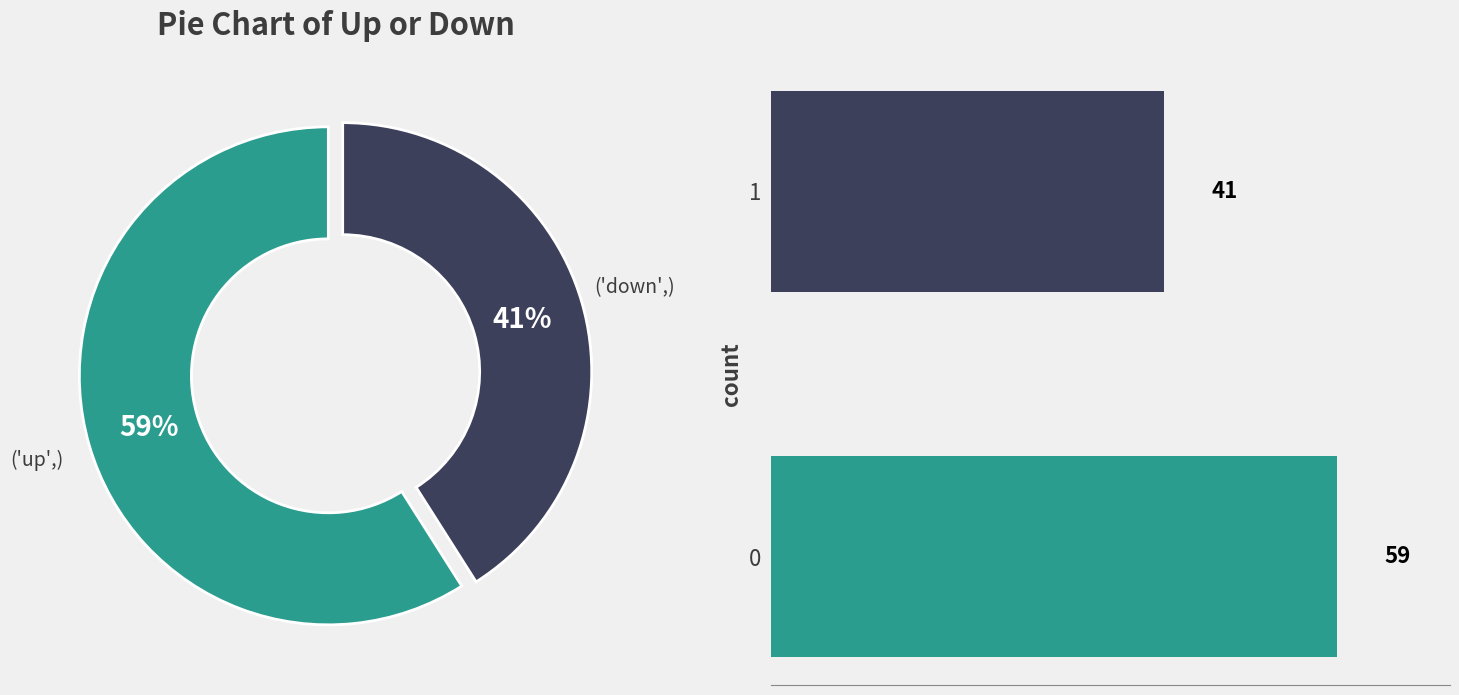

What is the change in value from up to down?

-18